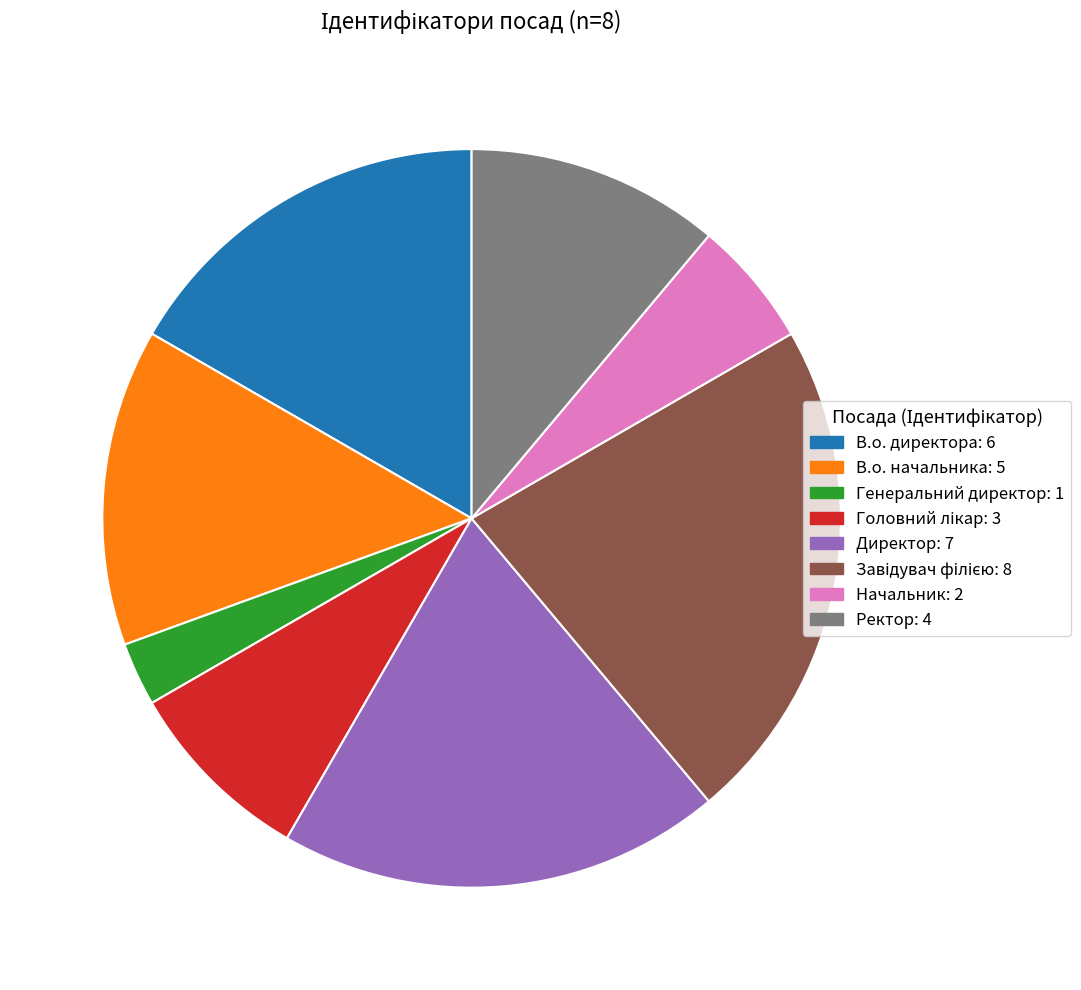

Do В.о. директора and Генеральний директор together represent more than half of the pie?

No